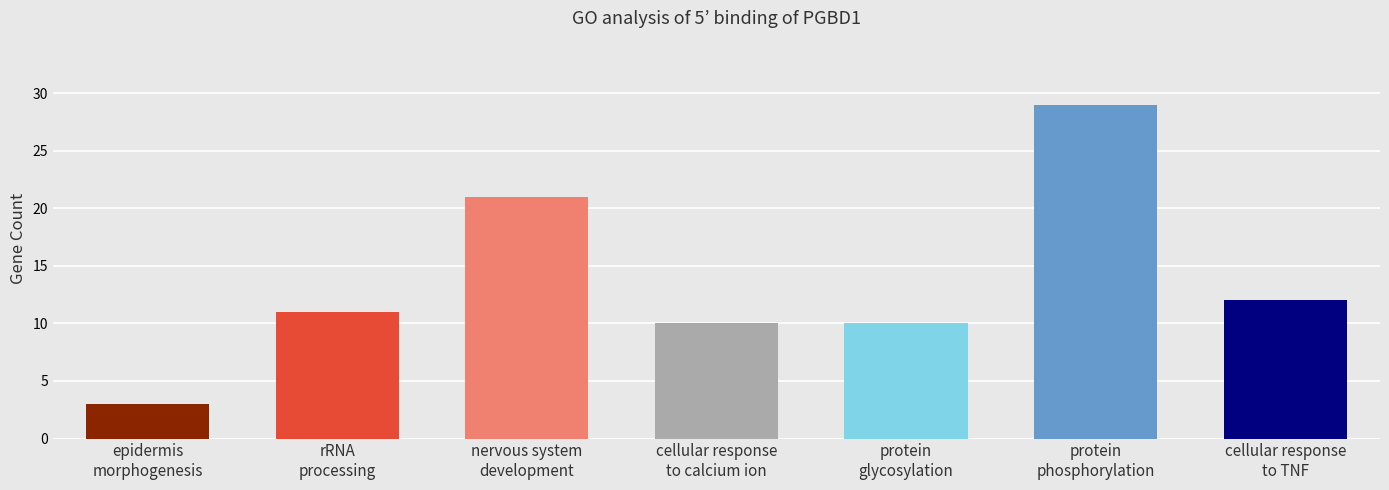

What is the change in value from nervous system
development to protein
phosphorylation?

+8